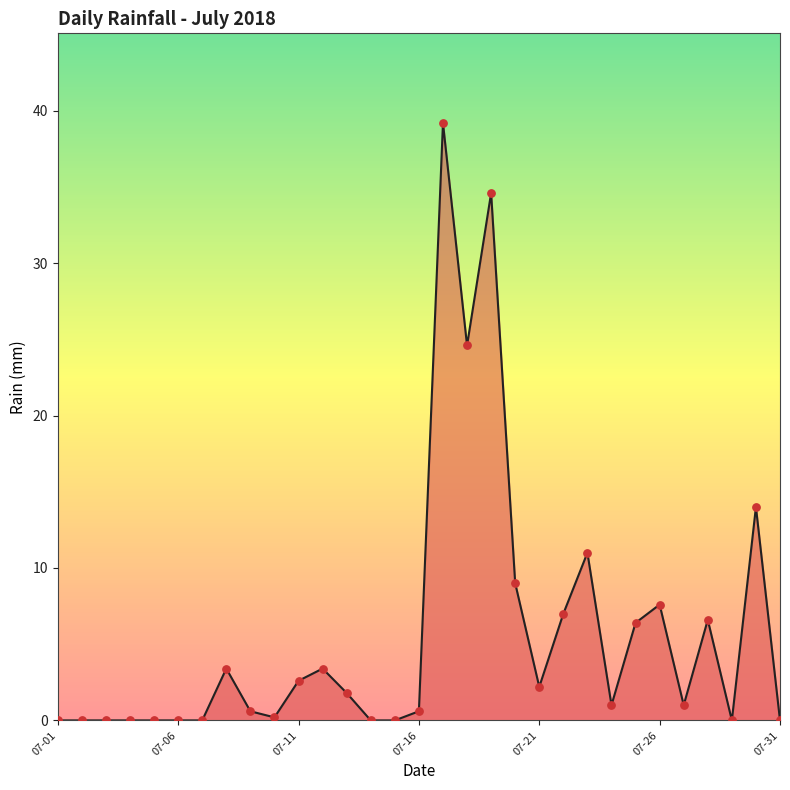

What is the maximum value shown in the chart?

39.2